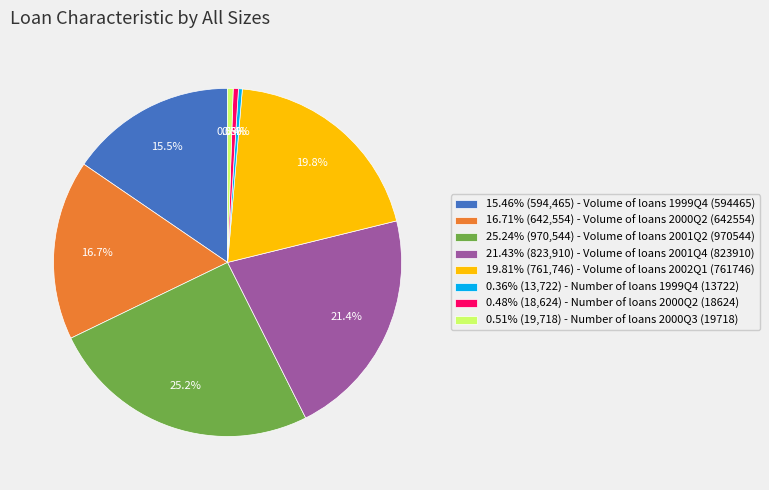

Is the sum of 15.46% (594,465) - Volume of loans 1999Q4 (594465) and 19.81% (761,746) - Volume of loans 2002Q1 (761746) greater than half?

No